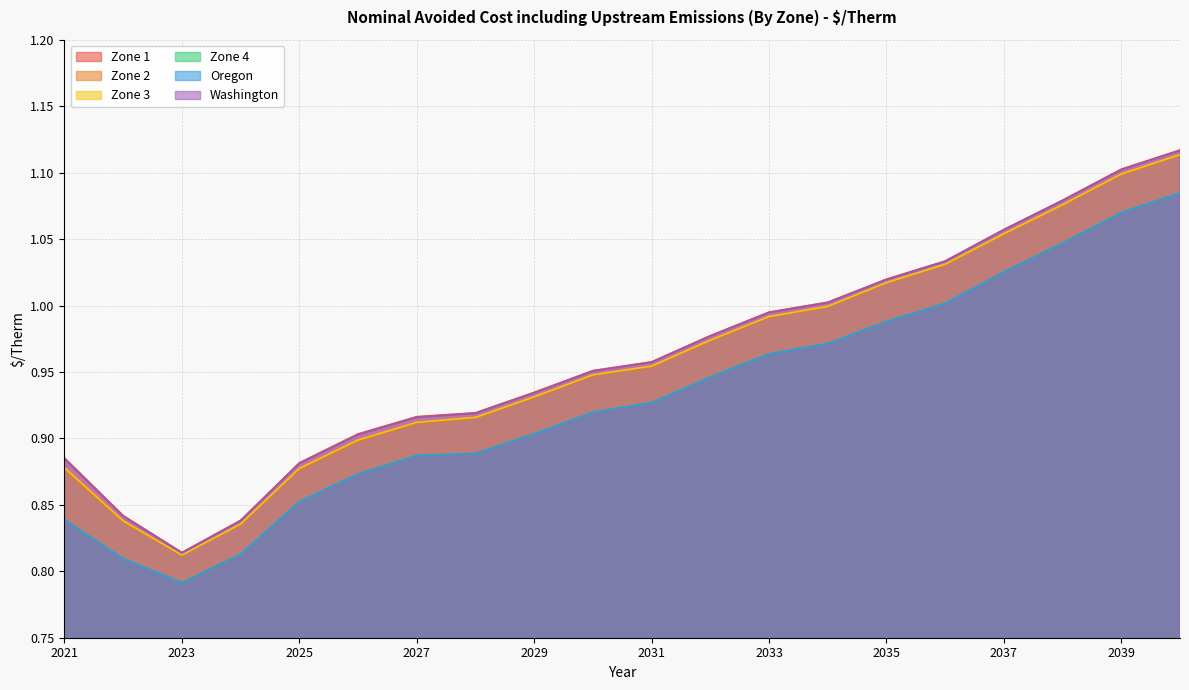

True or false: Zone 1 has a value of 1.0 at 2034.

True